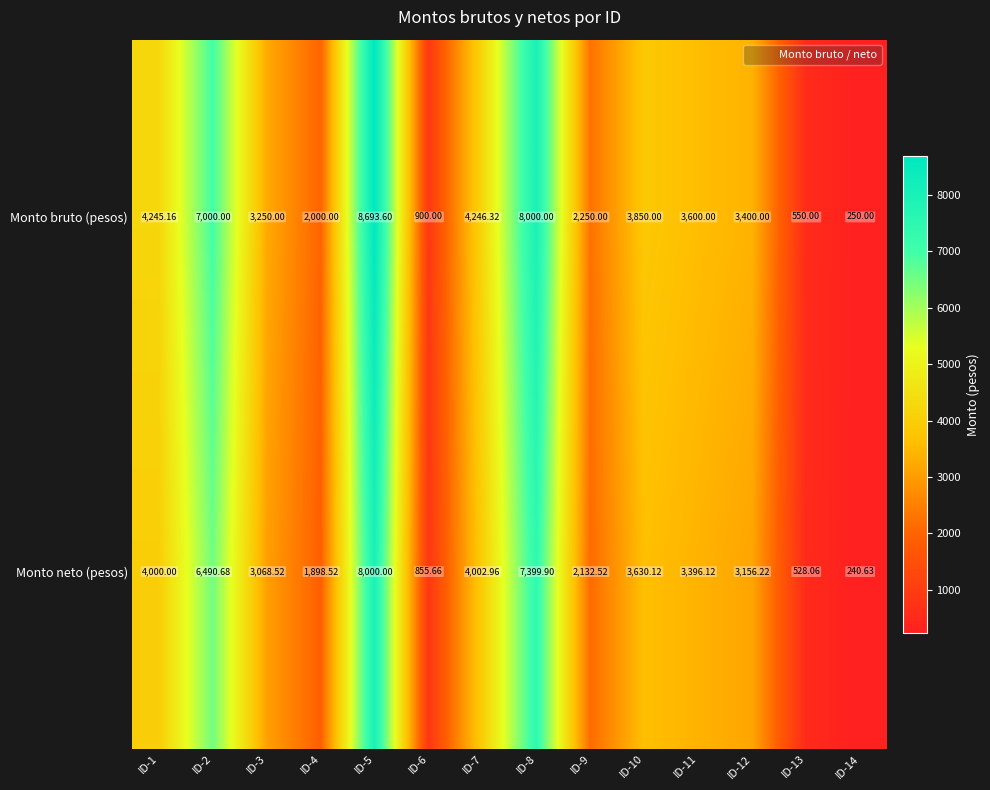

List the series in order of their peak value, lowest first.

Monto neto (pesos), Monto bruto (pesos)